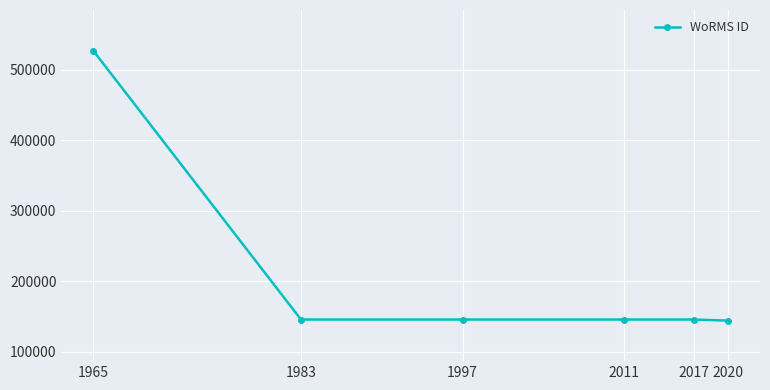

True or false: the data shows 87021 at 2011.

False